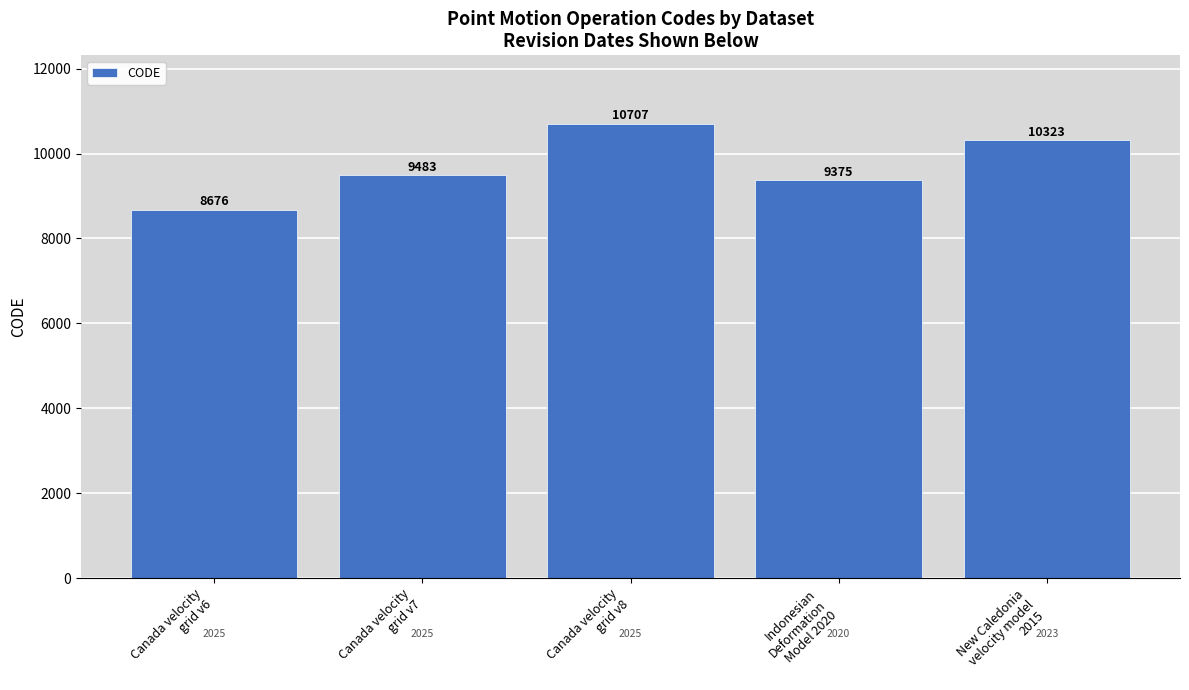

True or false: the data shows 9483 at Canada velocity
grid v7.

True